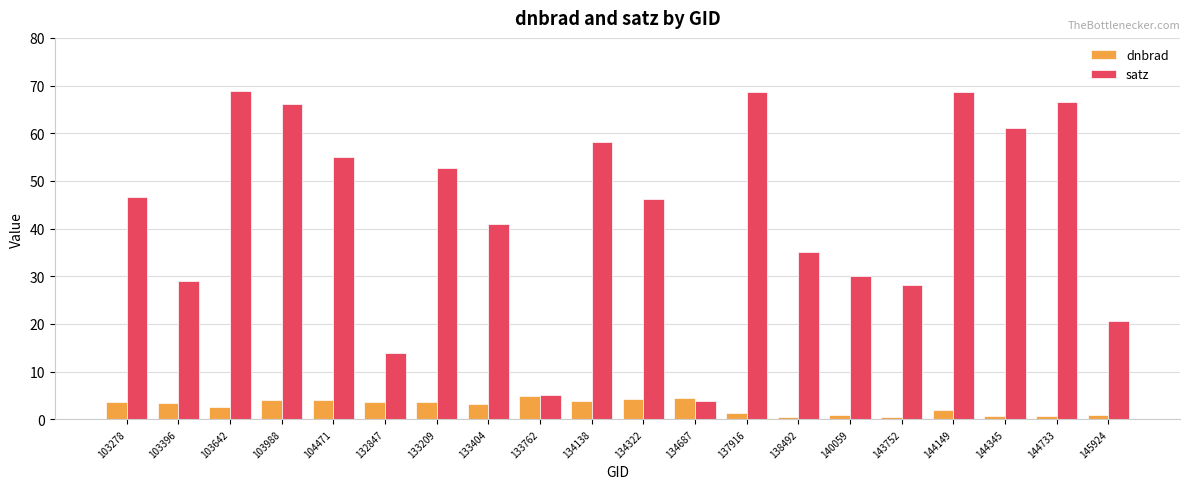

What is the highest value of the dnbrad series?

5.0